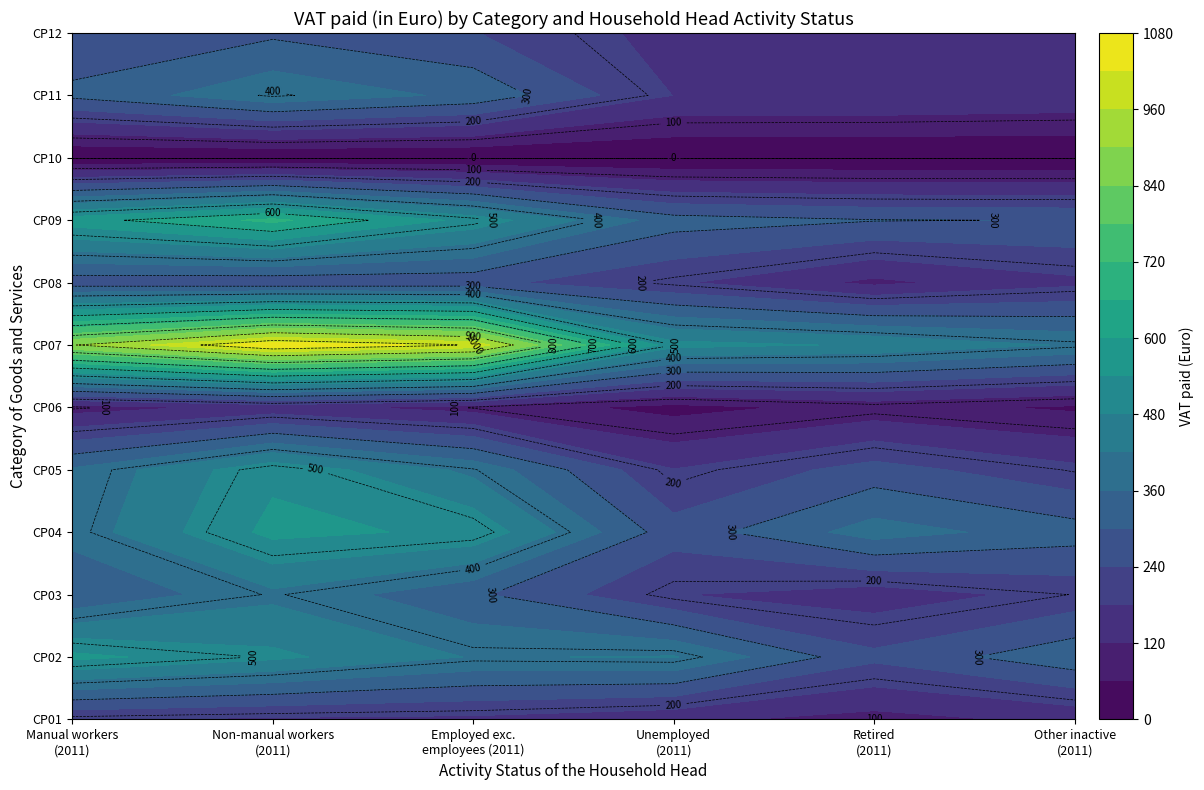

List the series in order of their peak value, highest first.

CP07 - Transport, CP09 - Recreation and culture, CP02 - Alcoholic beverages, tobacco, CP04 - Housing, water, electricity, gas, CP05 - Furnishings, household equipment, CP11 - Restaurants and hotels, CP03 - Clothing and footwear, CP12 - Miscellaneous goods and services, CP08 - Communications, CP01 - Food and non-alcoholic beverages, CP06 - Health, CP10 - Education